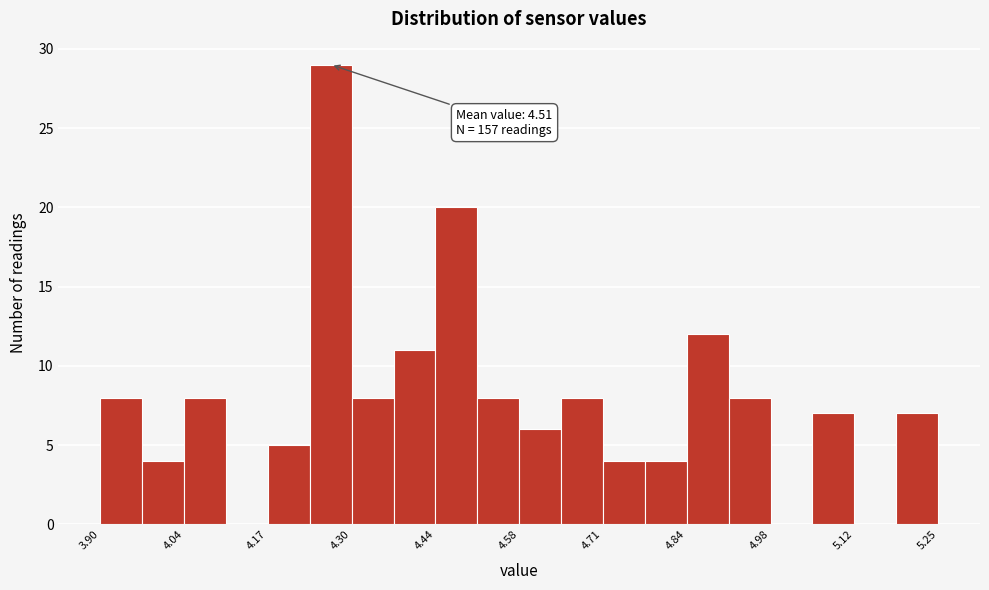

Around what value on the x-axis is the tallest bar? Give the approximate position of its centre, as read against the axis.

4.28